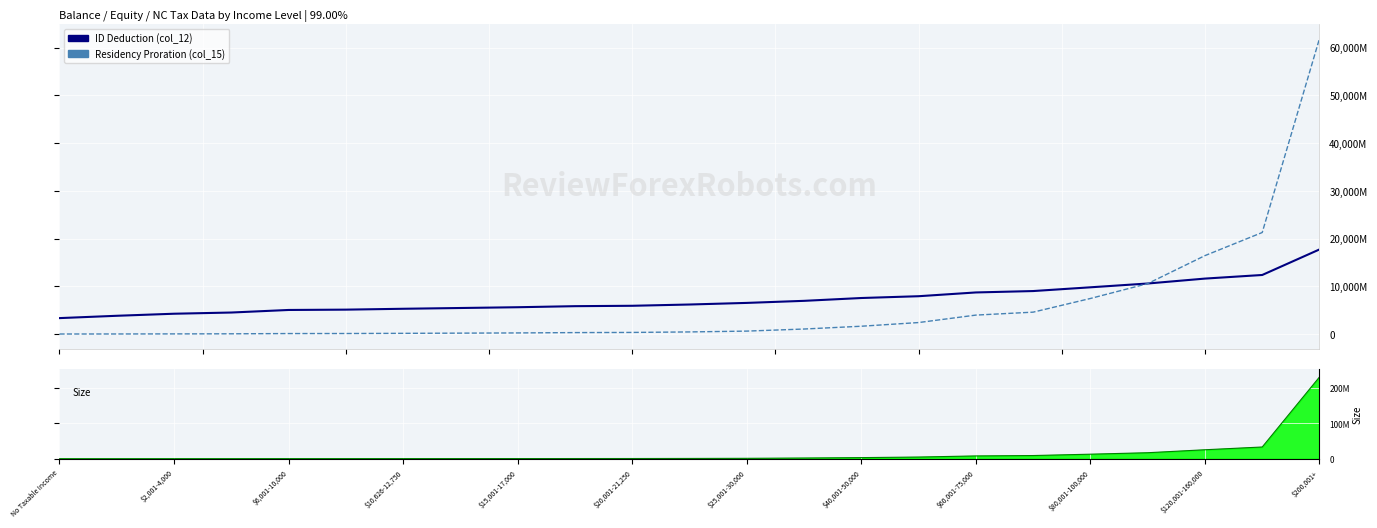

What is the highest value of the Residency Proration (col_15) series?

61894239891